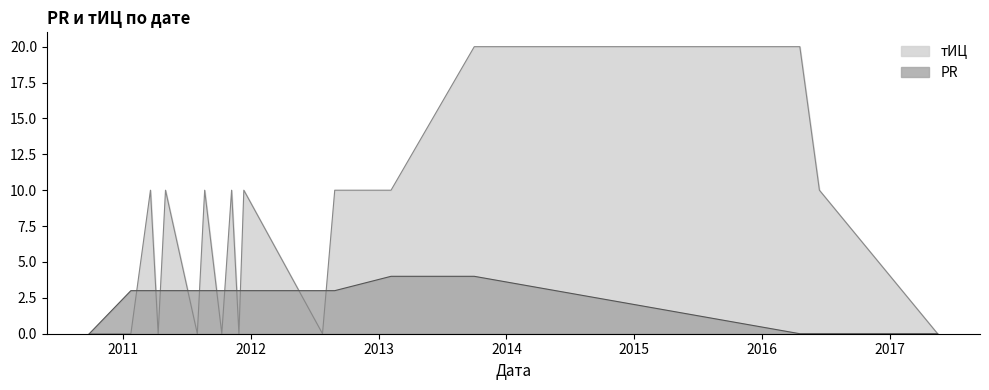

How many times do тИЦ and PR cross each other?

11